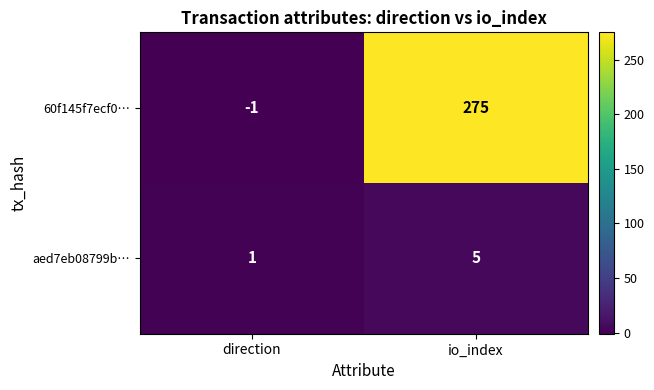

What is the sum of all aed7eb08799b… values?

6